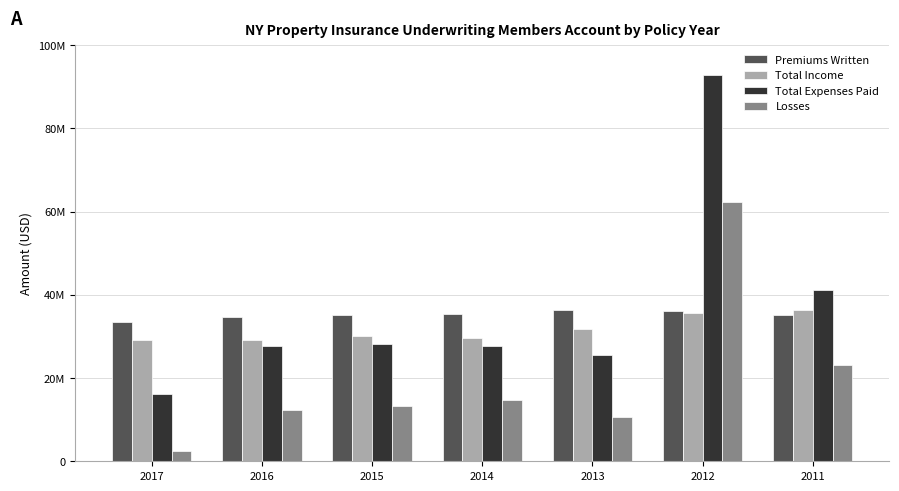

Reading left to right, what are all the values shown in this chart?

Premiums Written: 2017=33563130	2016=34776878	2015=35234758	2014=35459824	2013=36481084	2012=36106032	2011=35230152
Total Income: 2017=29160007	2016=29189355	2015=30074874	2014=29725653	2013=31788088	2012=35742638	2011=36386179
Total Expenses Paid: 2017=16215686	2016=27678439	2015=28231352	2014=27800885	2013=25462769	2012=92854717	2011=41266226
Losses: 2017=2538494	2016=12372036	2015=13286287	2014=14744089	2013=10703082	2012=62426274	2011=23120481